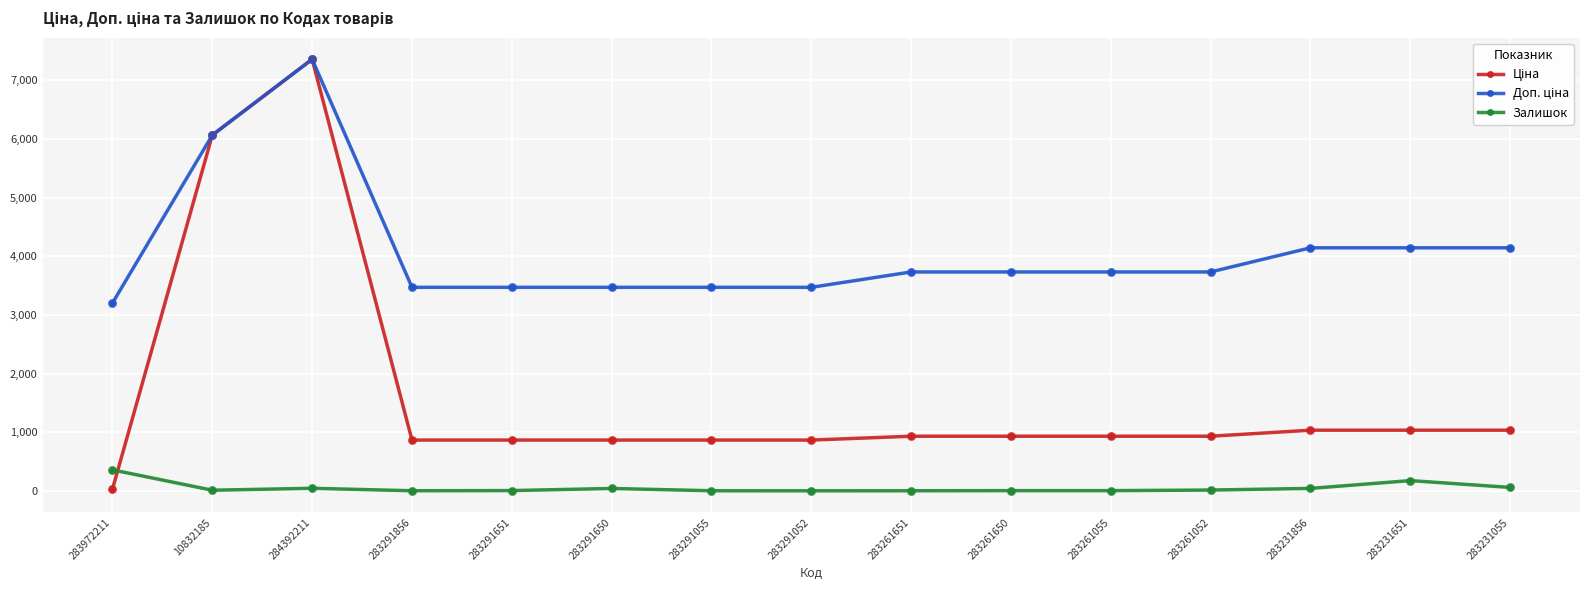

At which category is the sum across all series the highest?

284392211